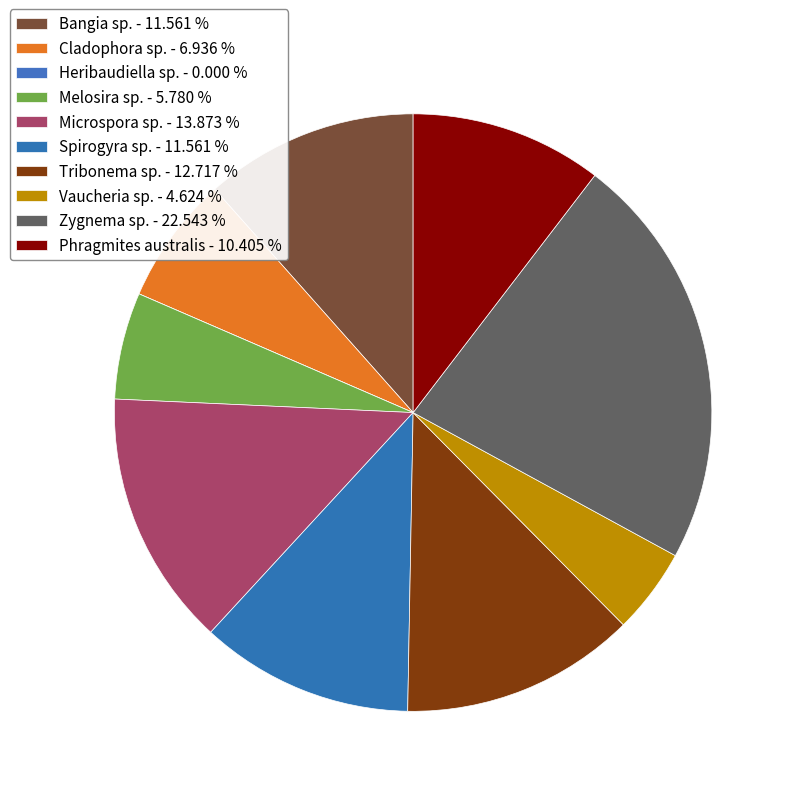

How many slices are in this pie chart?

10